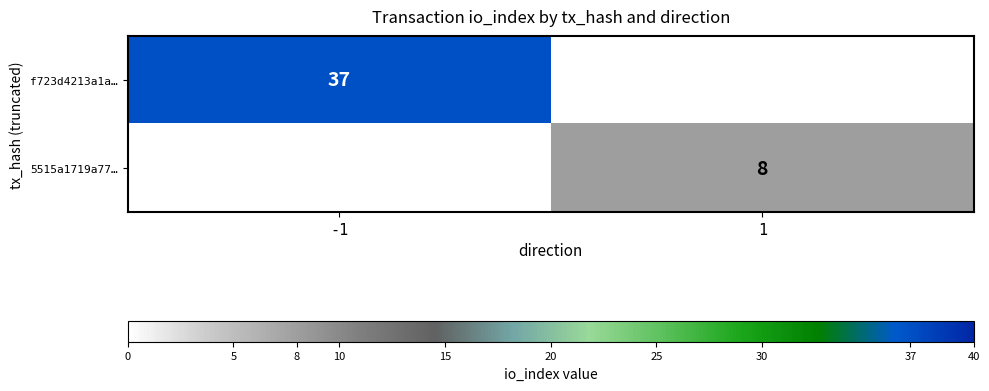

What is the maximum value shown in the chart?

37.0